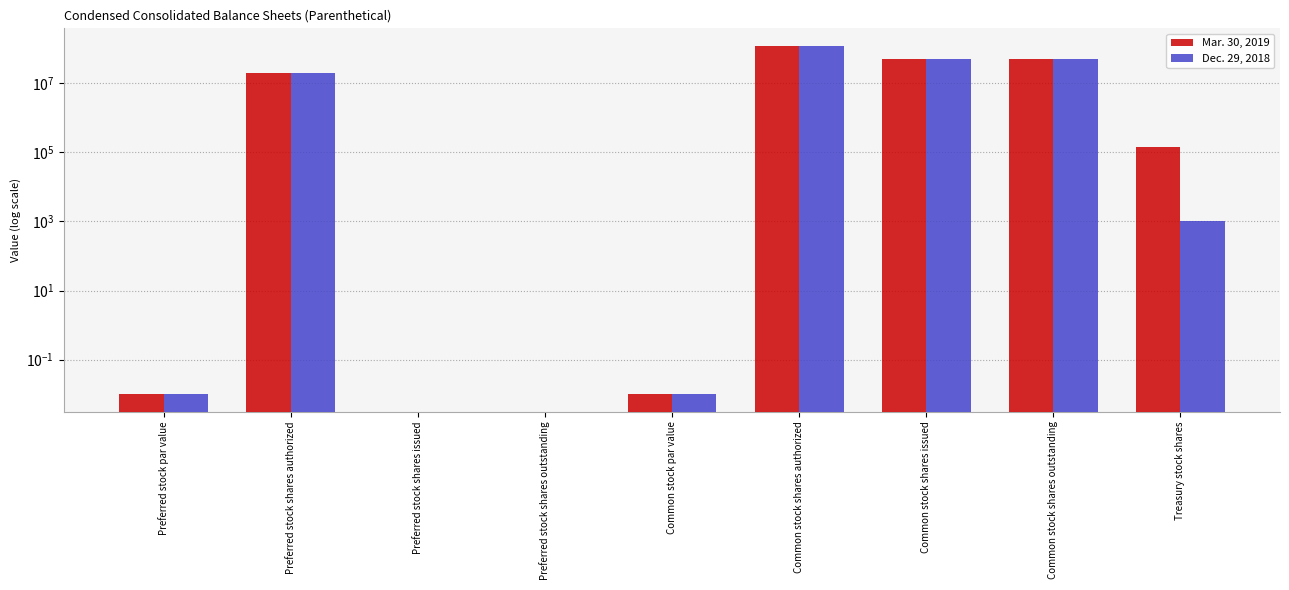

How many groups of bars are there?

9